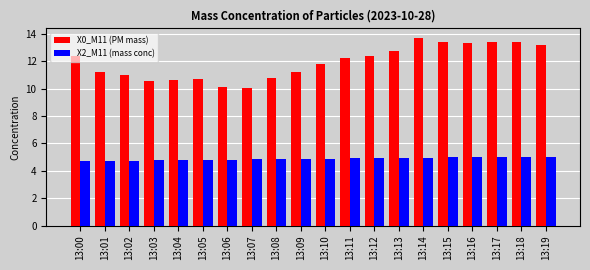

What is the difference between the highest and lowest values at 13:13?

7.8